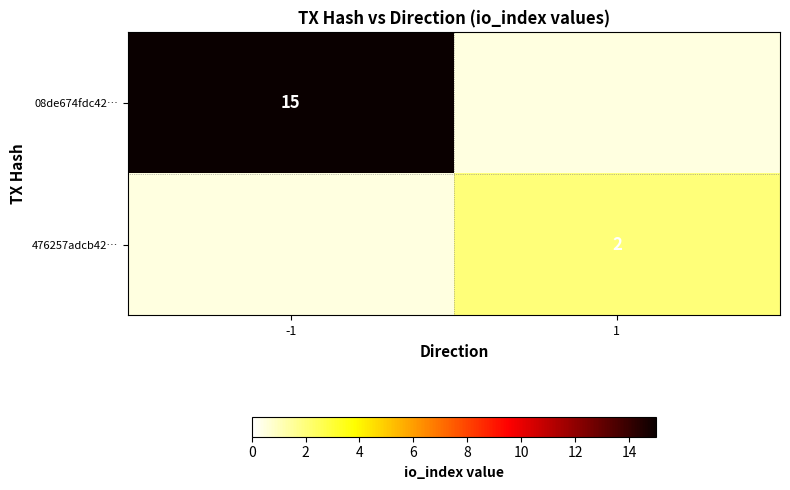

The value of 476257adcb42… at 1 is 2. True or false?

True